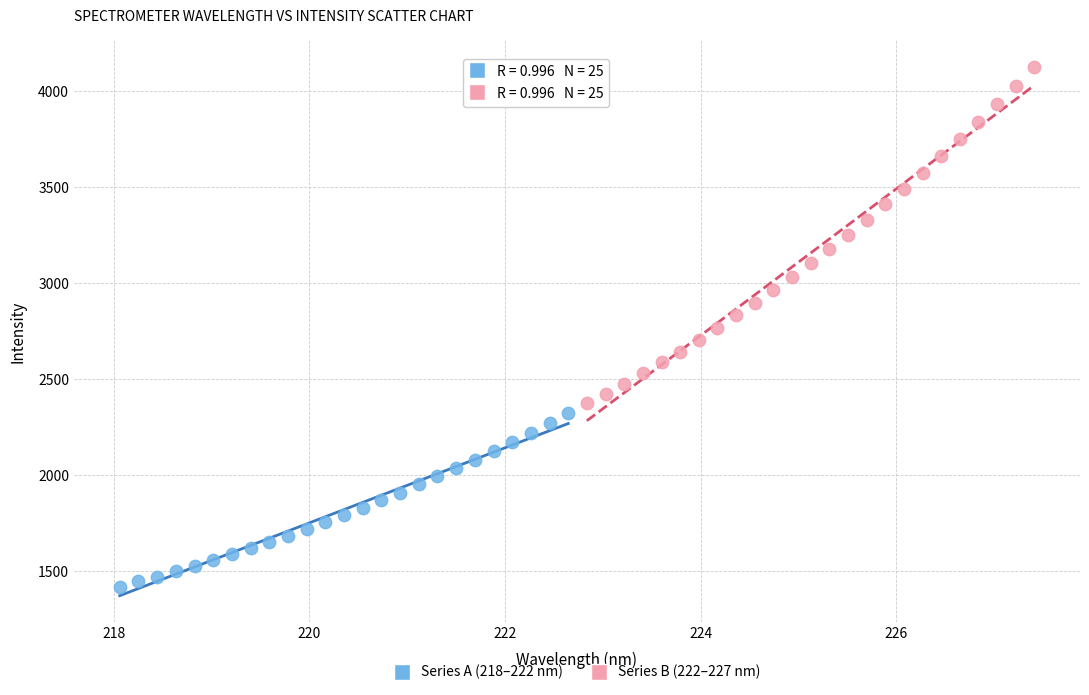

Which series contains the lowest Y value?

Series A (218–222 nm)